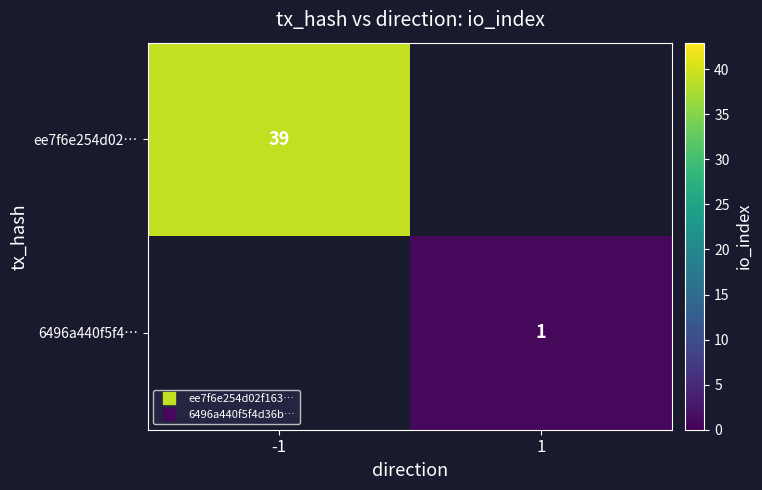

Which category has the highest value across all series?

-1